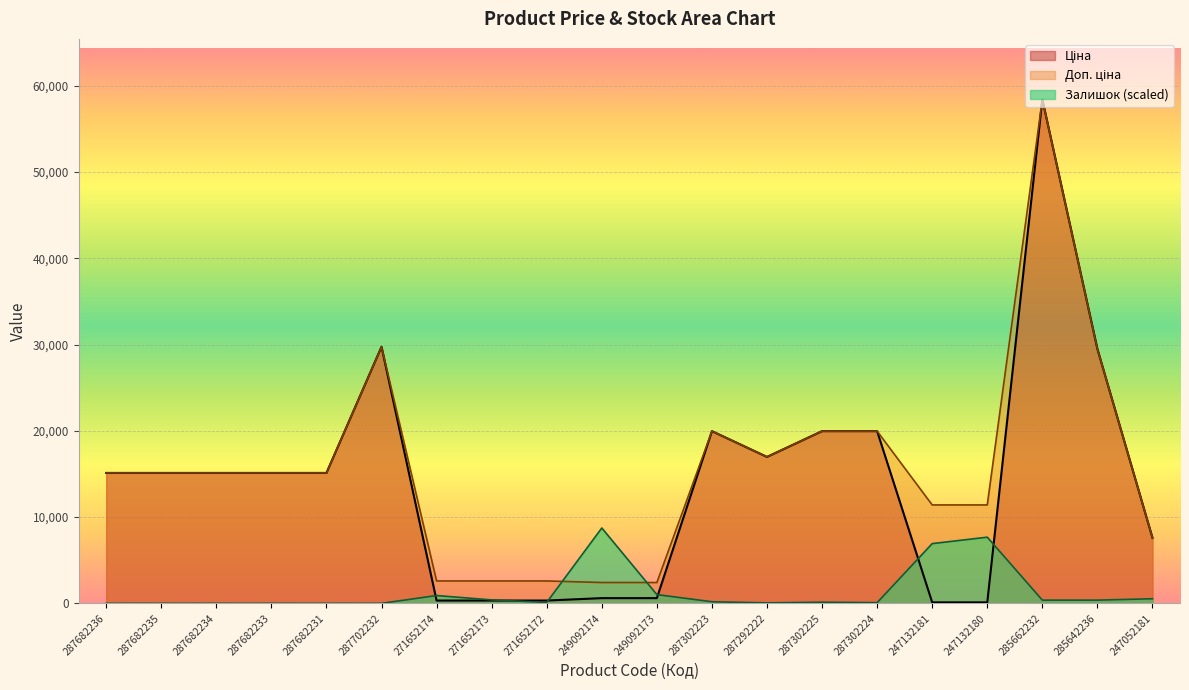

What position from the left is 287682236?

1